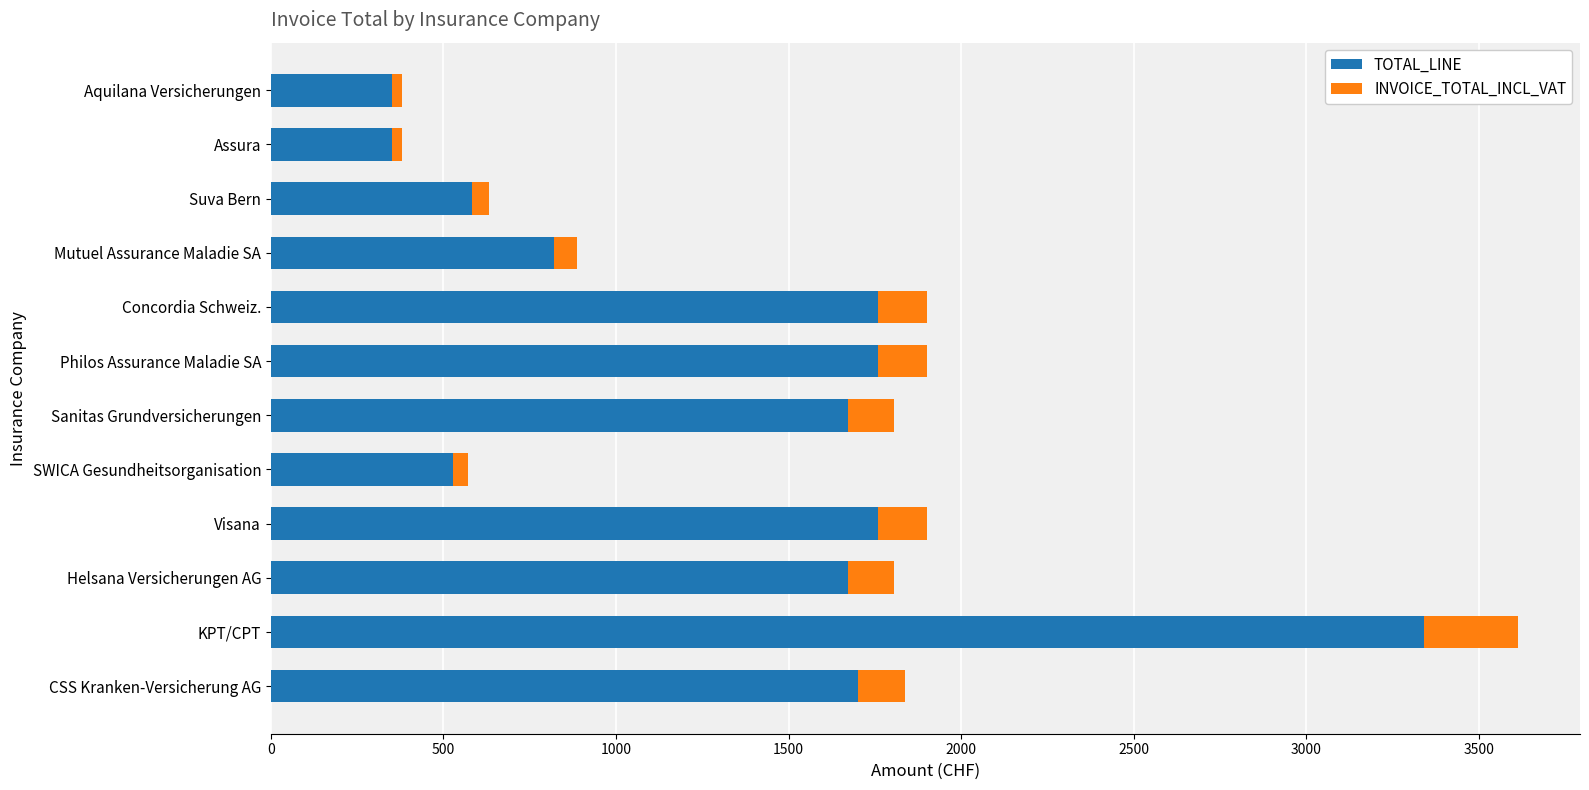

What is the difference between the maximum and second lowest values in the TOTAL_LINE series?

2989.8